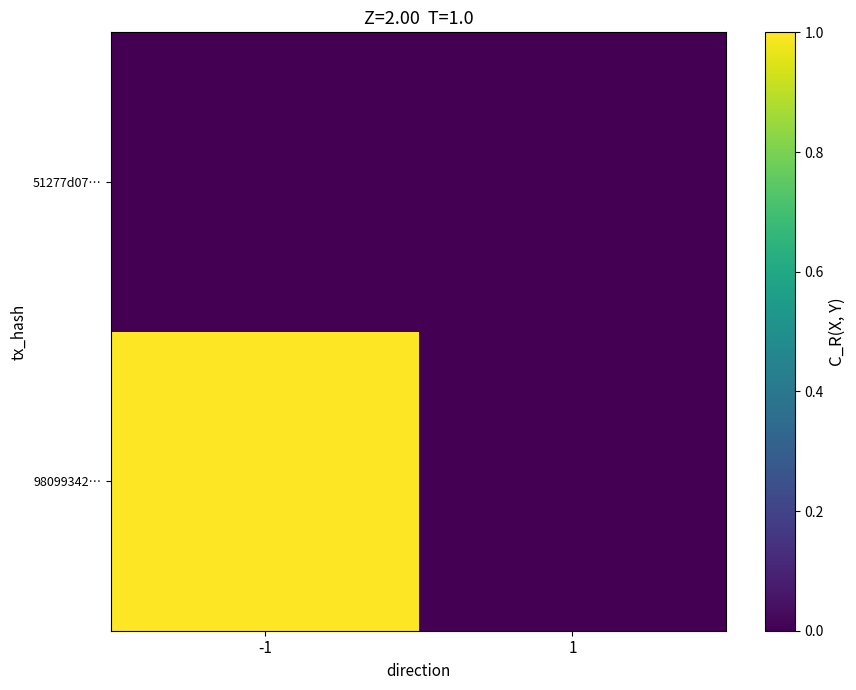

Rank the series at -1 from highest to lowest value.

98099342…, 51277d07…